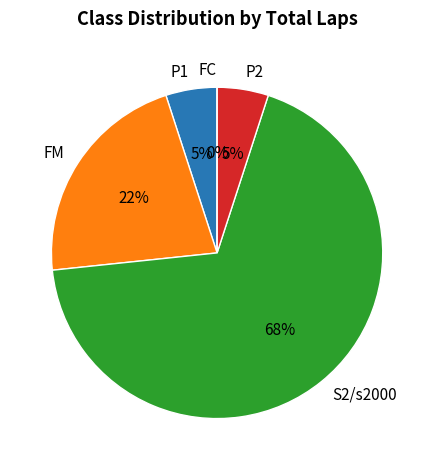

What is the largest slice in the pie chart?

S2